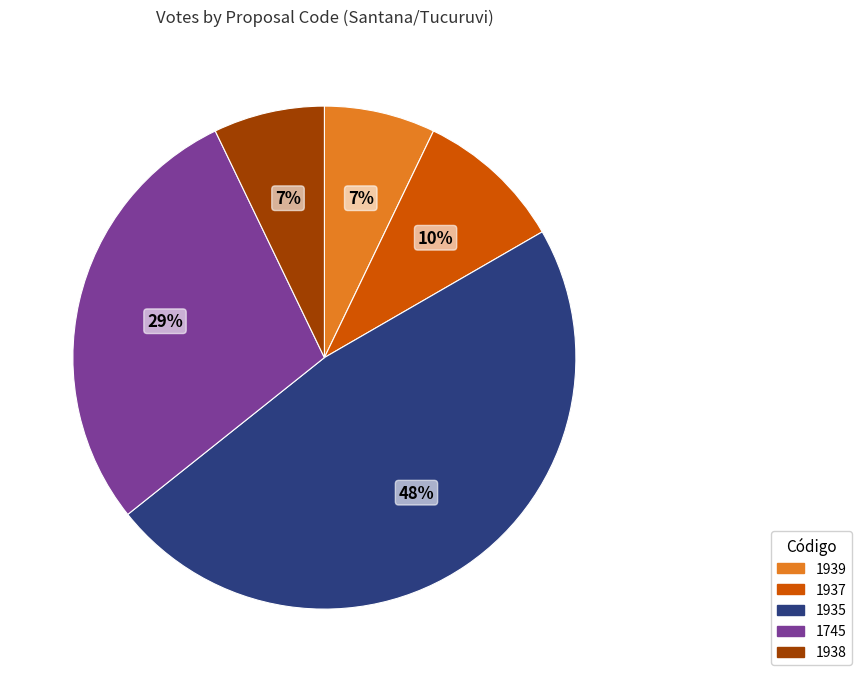

To the nearest percent, what is the average slice percentage?

20%